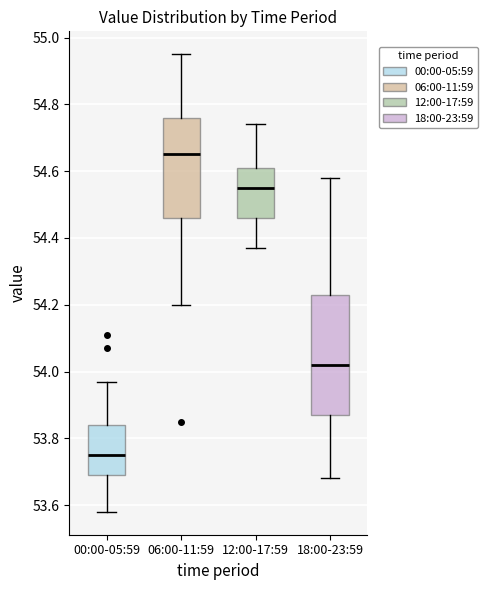

Which box's median line is the lowest?

00:00-05:59